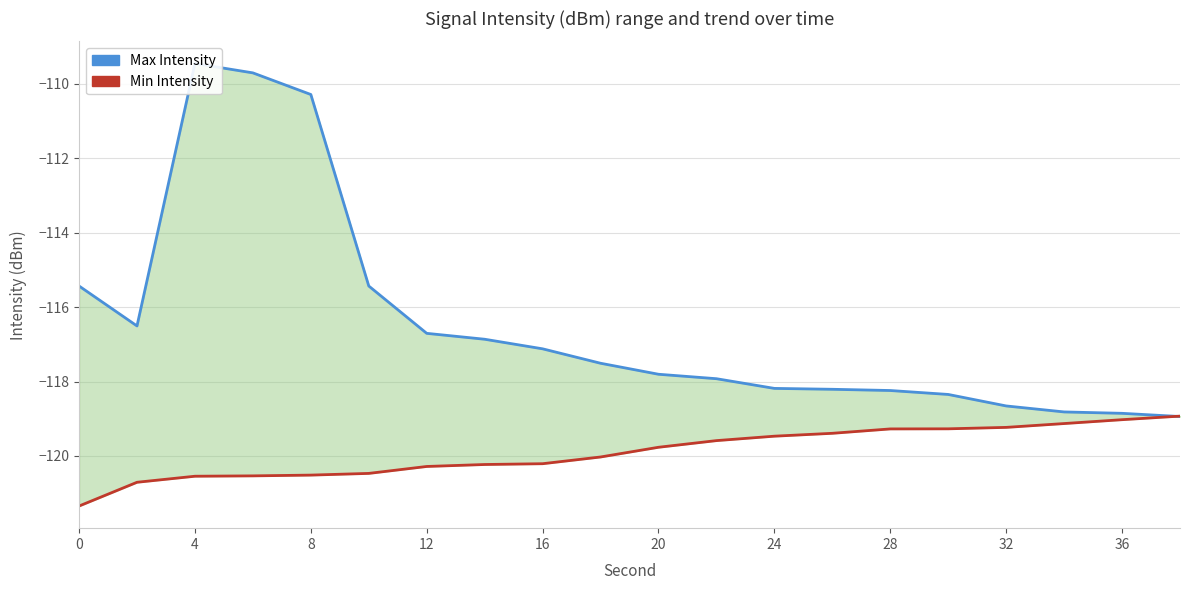

The Min Intensity series shows -25.4 at 8. True or false?

False